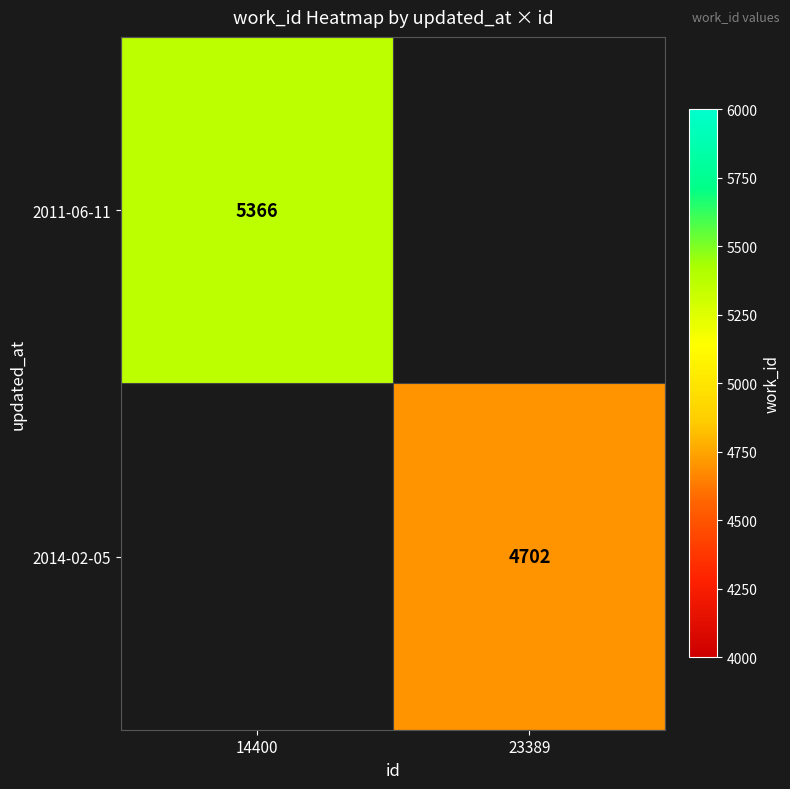

True or false: 2014-02-05 has a value of 4702 at 23389.

True